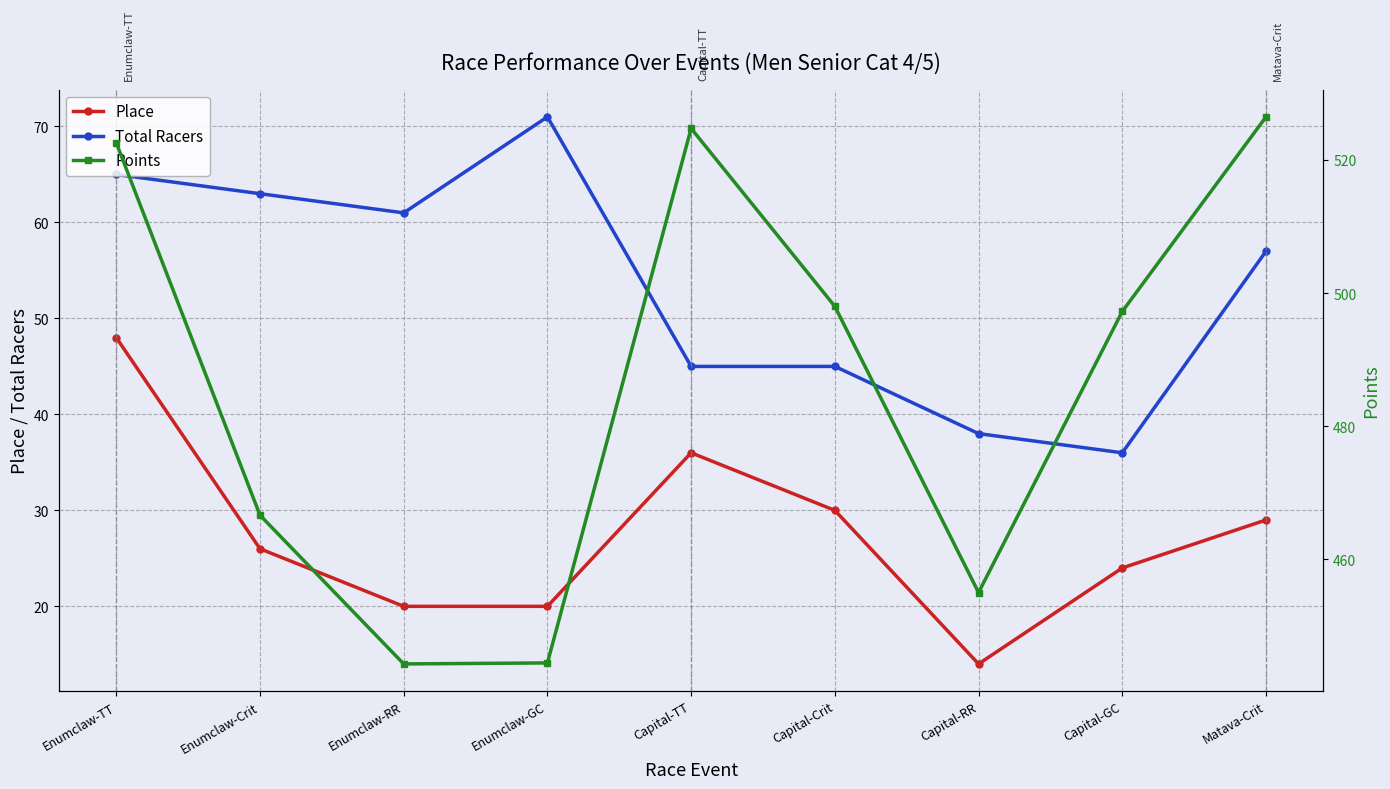

List the labels in order of Total Racers value, smallest first.

Capital-GC, Capital-RR, Capital-TT, Capital-Crit, Matava-Crit, Enumclaw-RR, Enumclaw-Crit, Enumclaw-TT, Enumclaw-GC